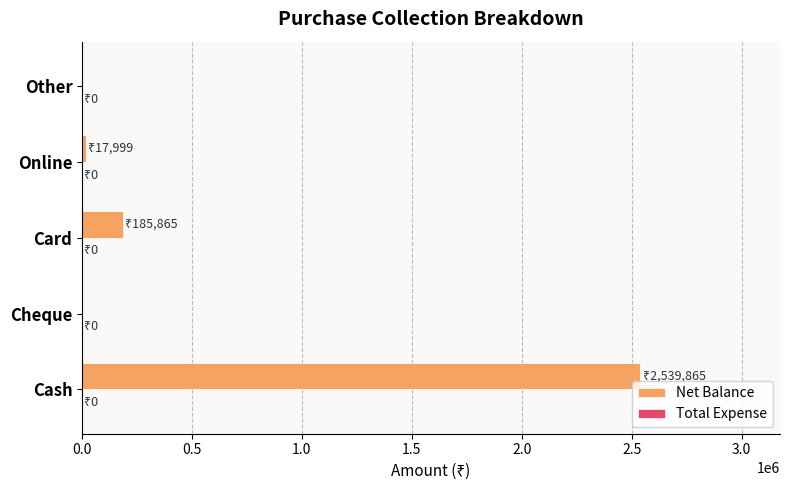

Where is the data nearest to the value 1269932?

Card